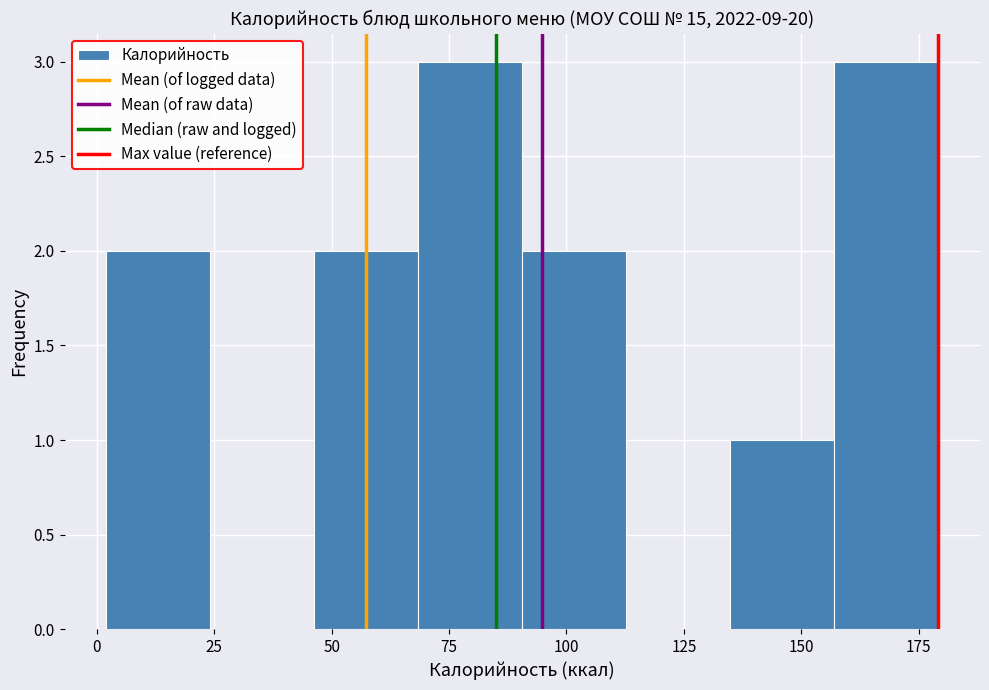

Reading left to right, transcribe this chart: for each bar, give the range it covers on the x-axis and its height. Neither the bar edges nor the heights are printed on the chart, so give them approximately, as read against the axes.

0 to 25: 2
25 to 45: 0
45 to 70: 2
70 to 90: 3
90 to 115: 2
115 to 135: 0
135 to 155: 1
155 to 180: 3